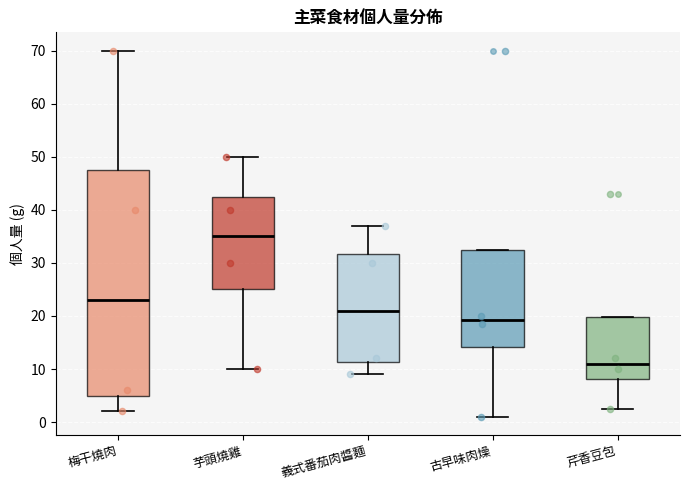

Where is the lower edge of the box for 芹香豆包 on the y-axis? The values are not printed on the chart, so give them approximately, as read against the axis.

8